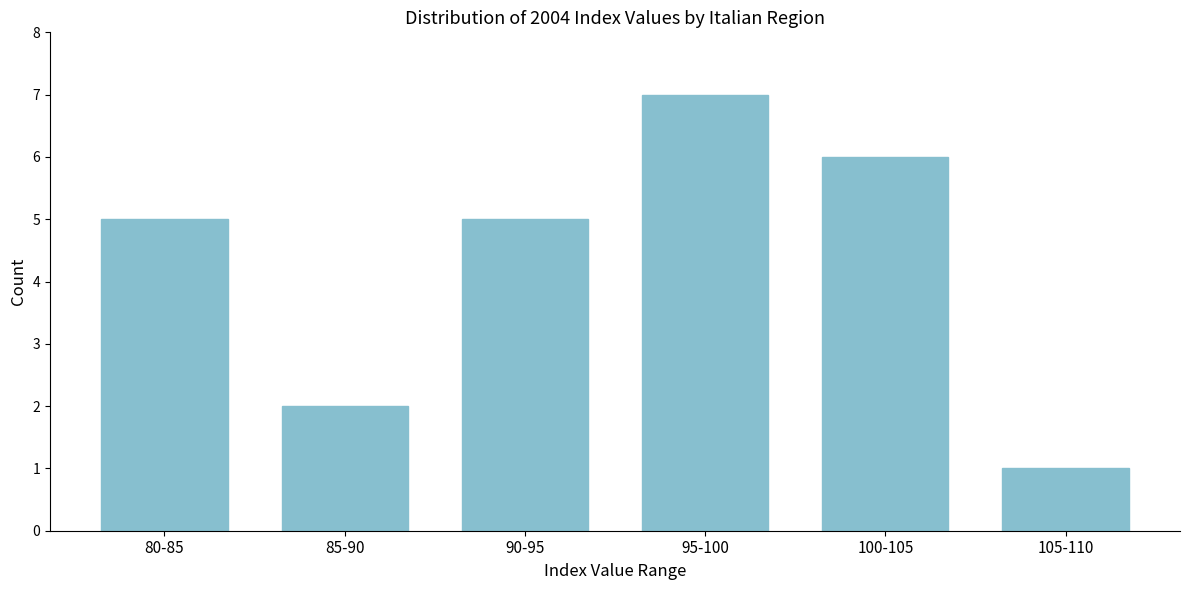

Reading right to left, transcribe all the data shown in this chart.

105-110=1	100-105=6	95-100=7	90-95=5	85-90=2	80-85=5